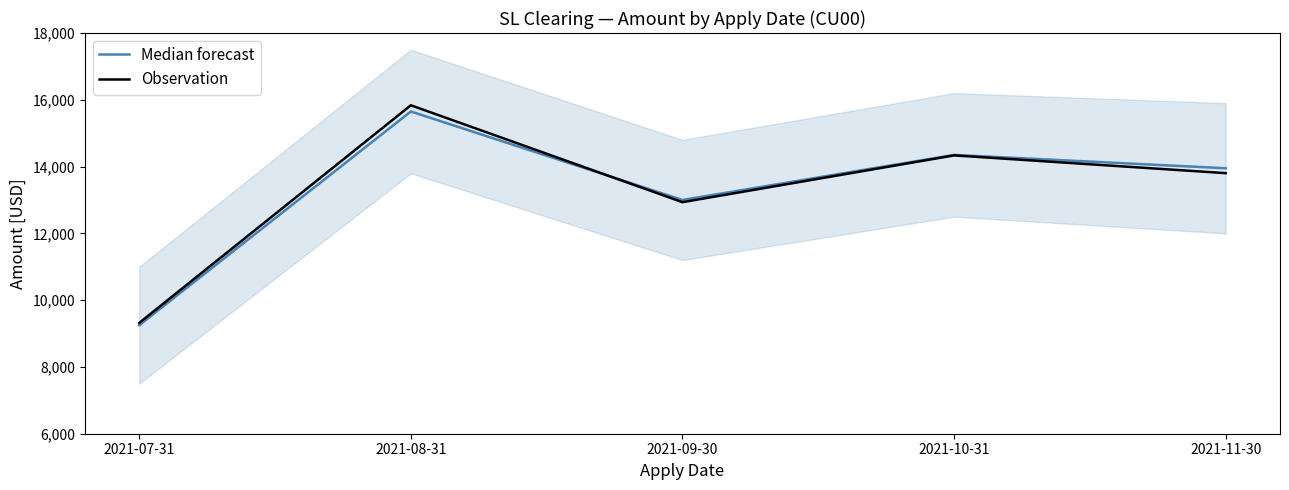

What is the difference between the highest and lowest values at 2021-08-31?

186.3